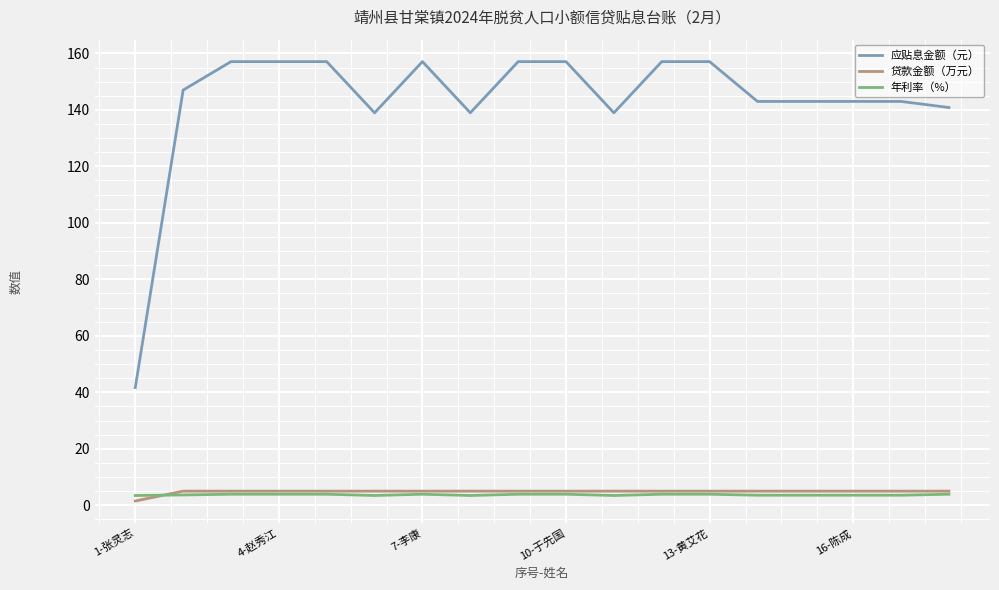

Which series has the largest total across all categories?

应贴息金额（元）